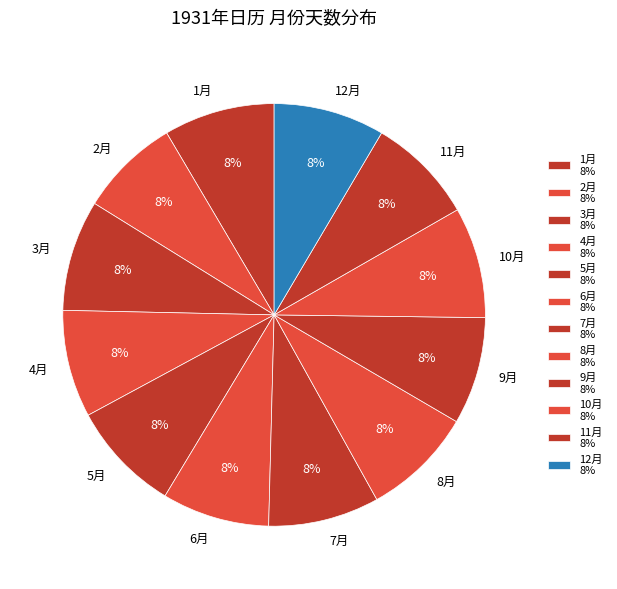

What is the ratio of the value at 3月 to the value at 10月?

1.0